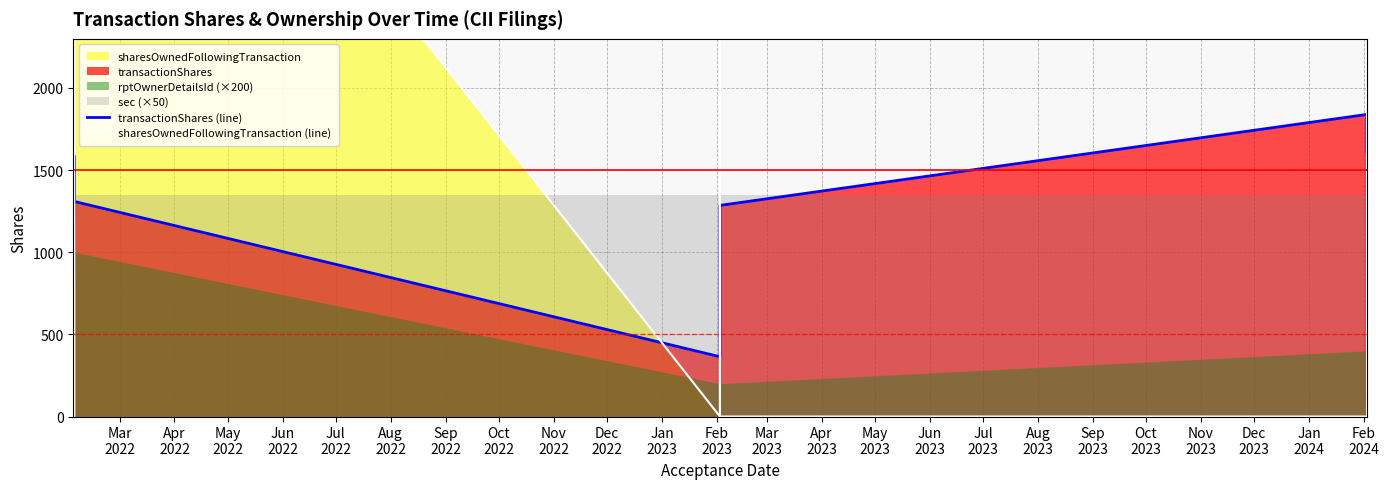

What is the highest value of the transactionShares (line) series?

1839